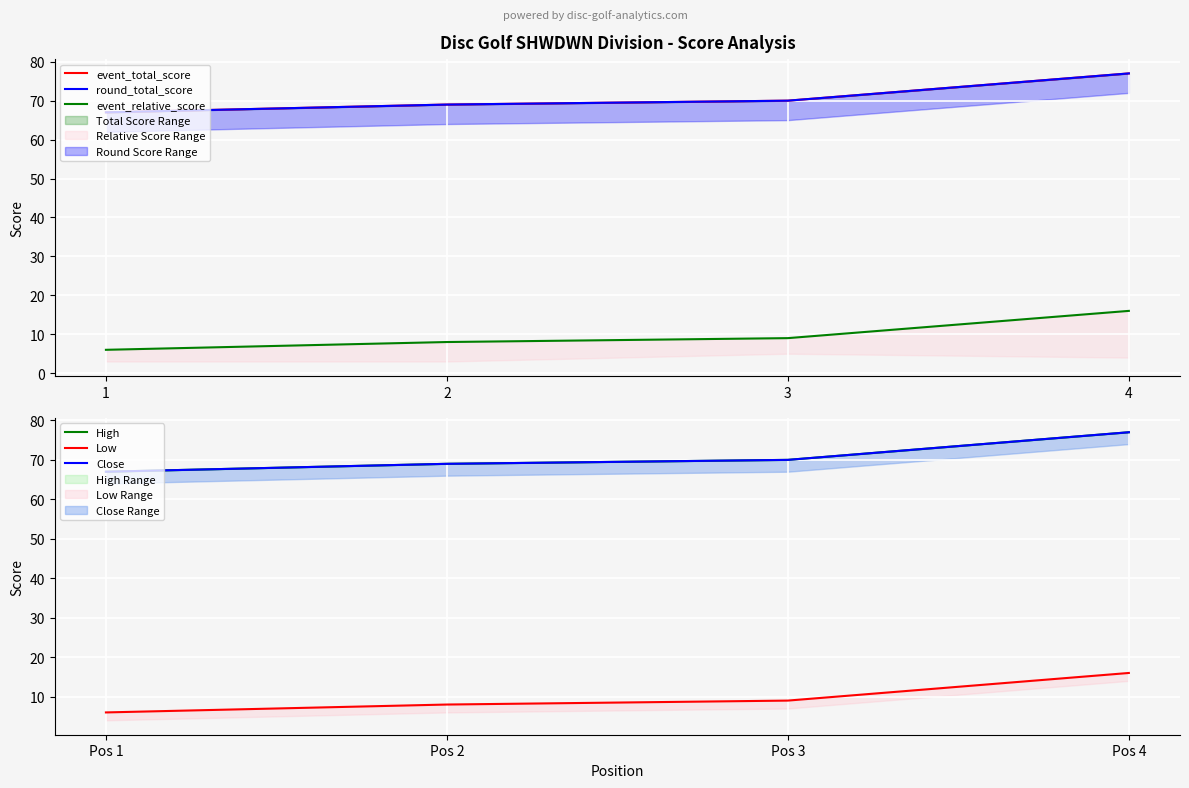

What is the minimum value shown in the chart?

6